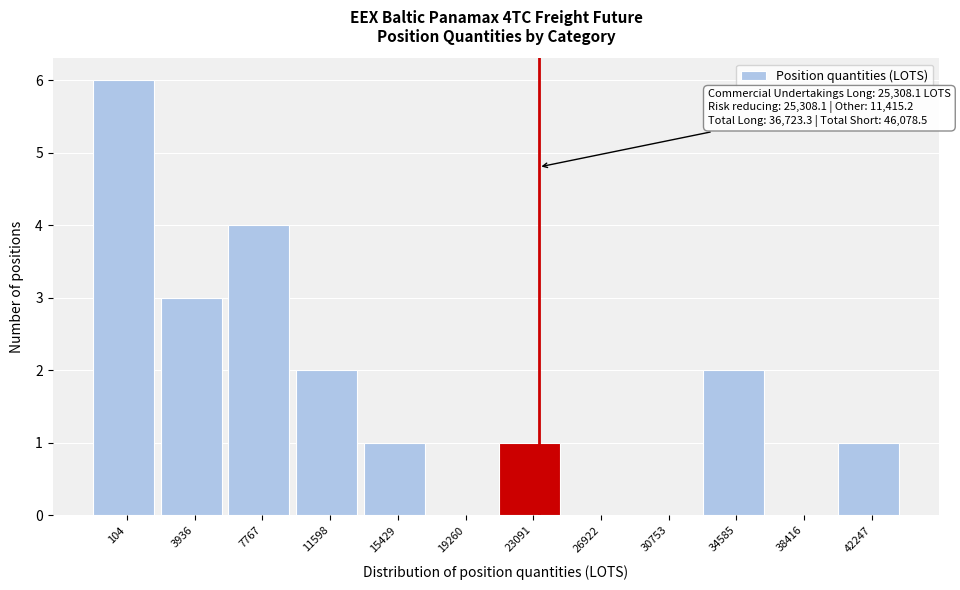

Reading left to right, transcribe all the data shown in this chart.

104=6	3936=3	7767=4	11598=2	15429=1	19260=0	23091=1	26922=0	30753=0	34585=2	38416=0	42247=1